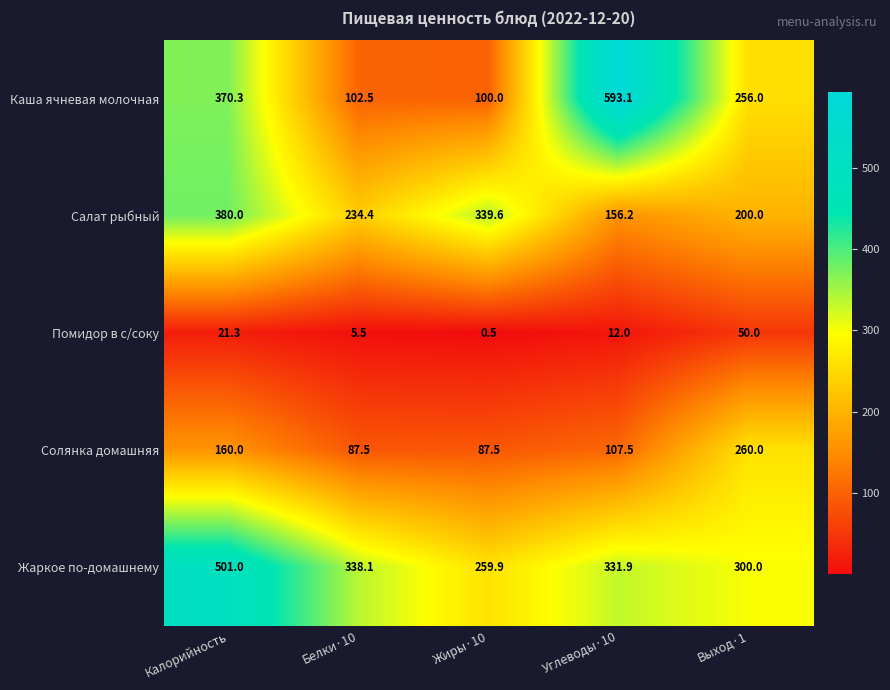

What value does the Солянка домашняя series have at Выход·1?

260.0